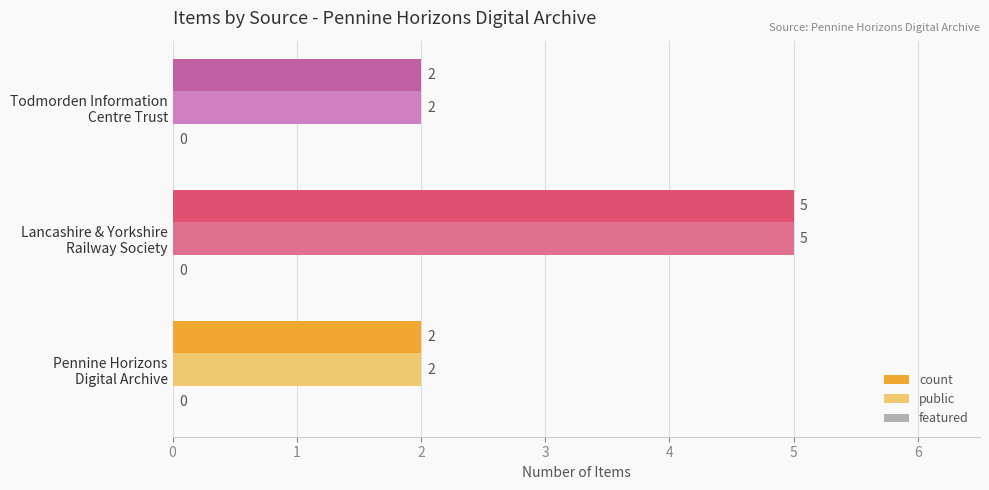

How many public values are between 2 and 5?

3